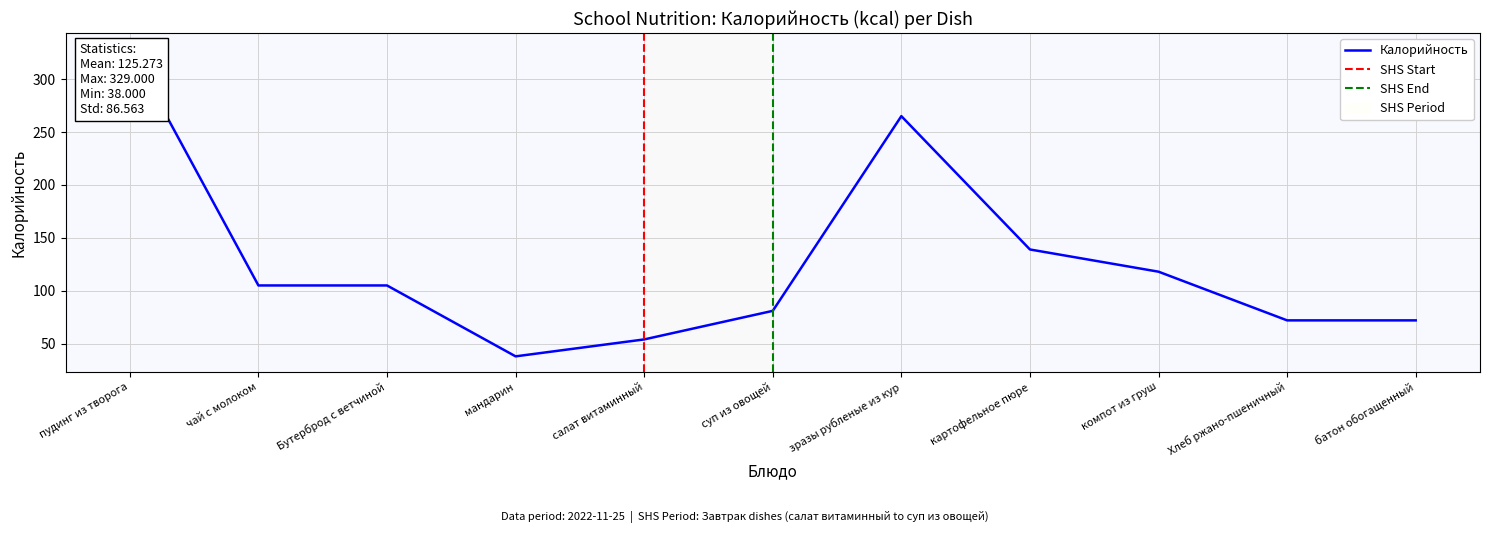

What is the change in value from суп из овощей to батон обогащенный?

-9